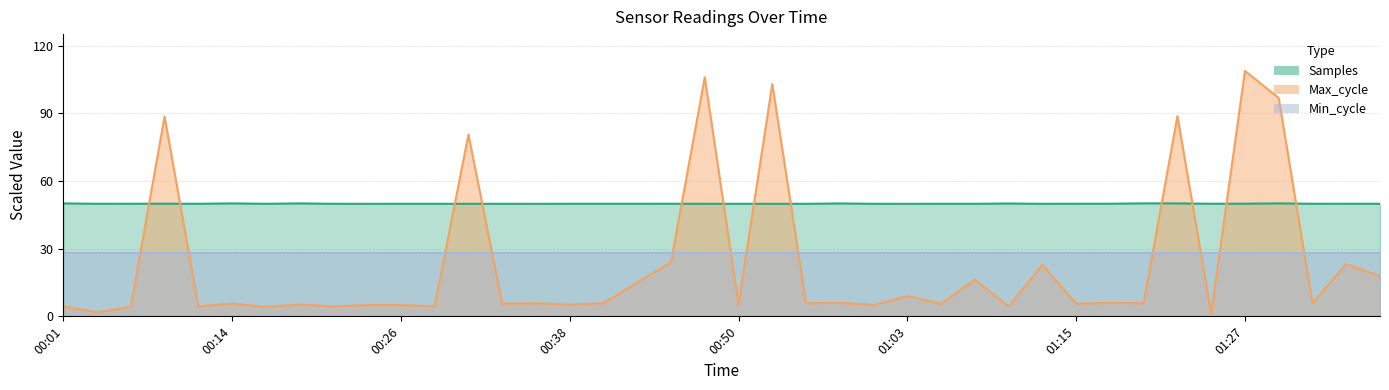

Does the chart display data point markers on the line(s)?

No